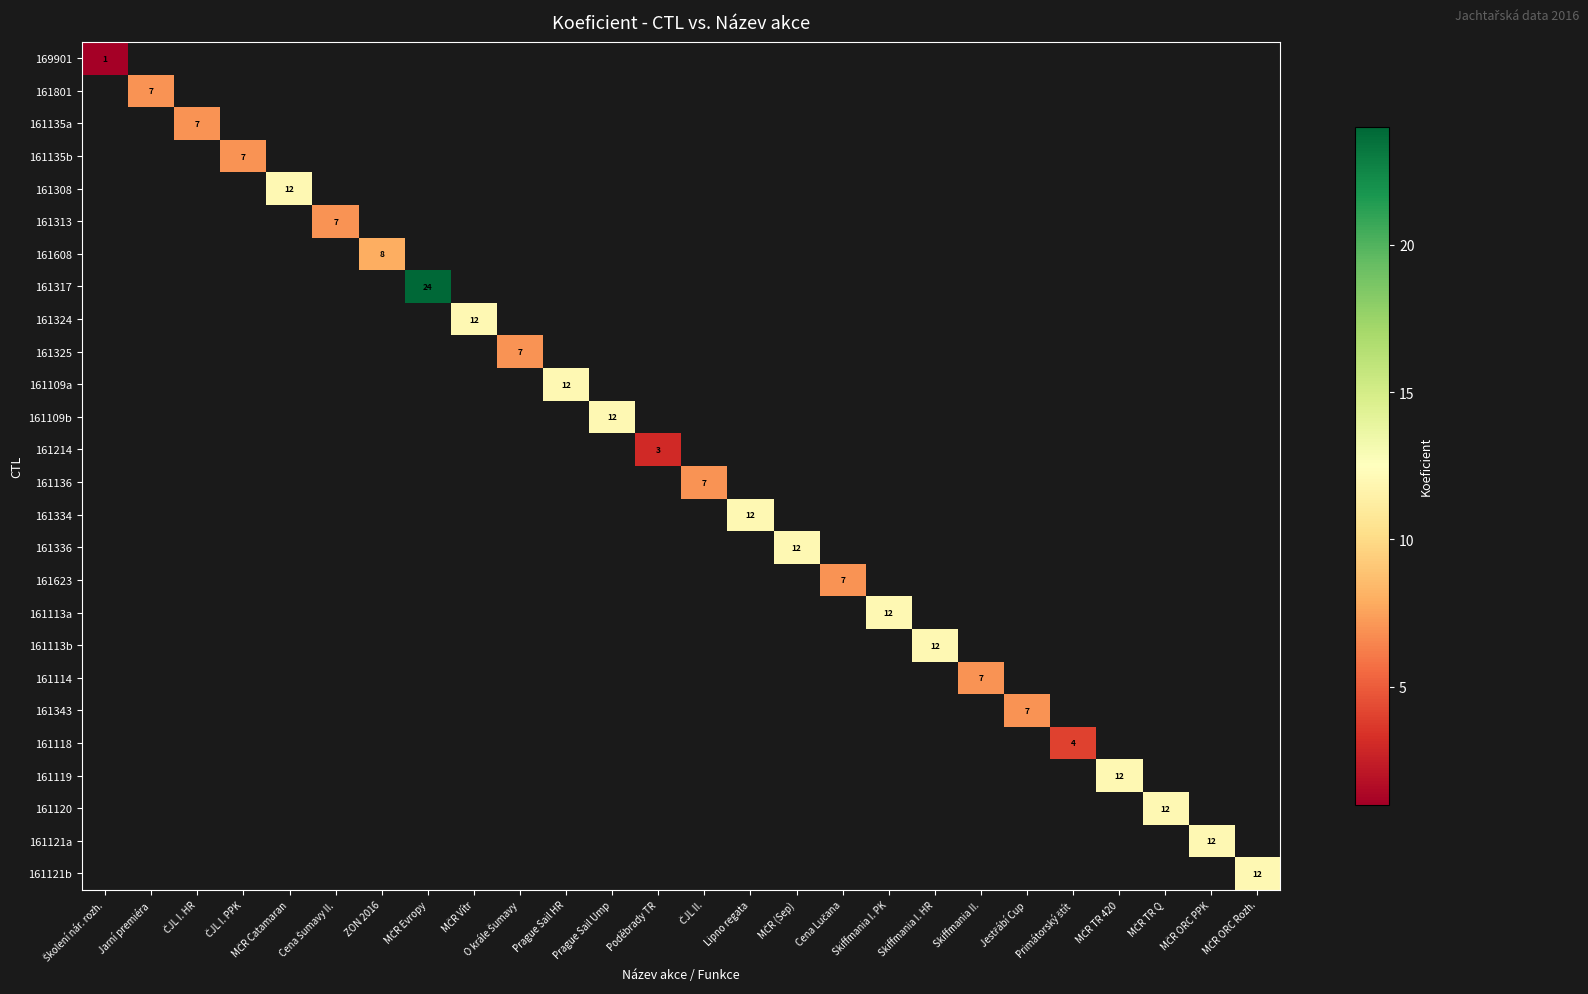

What is the maximum value shown in the chart?

24.0